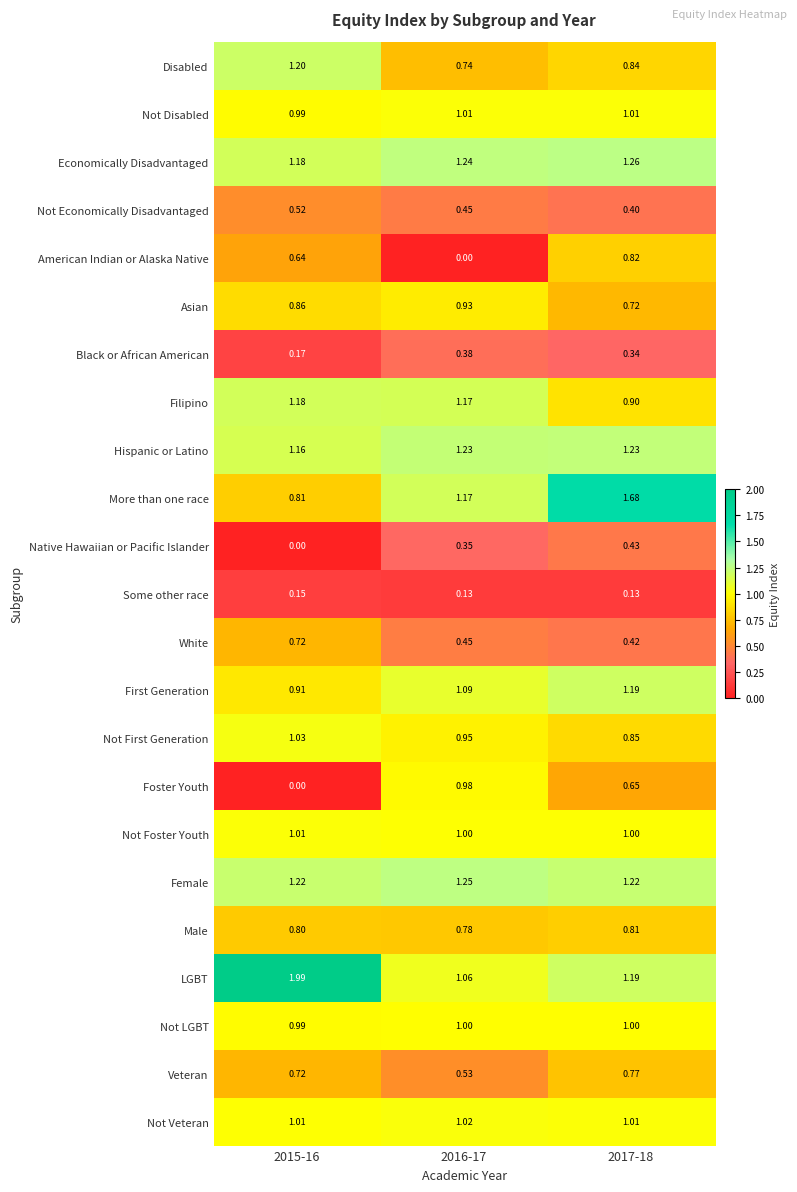

How many series are shown in this chart?

23